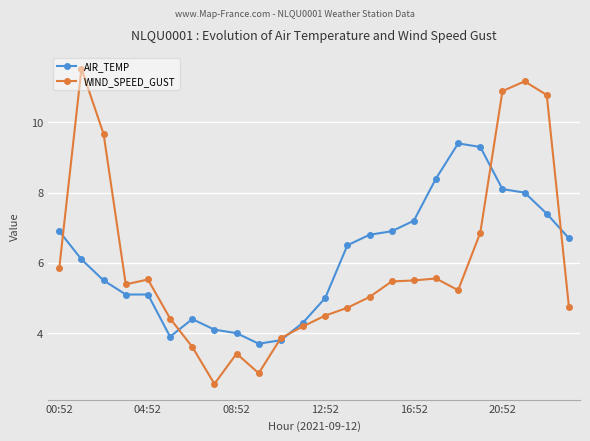

What is the lowest value of the WIND_SPEED_GUST series?

2.6